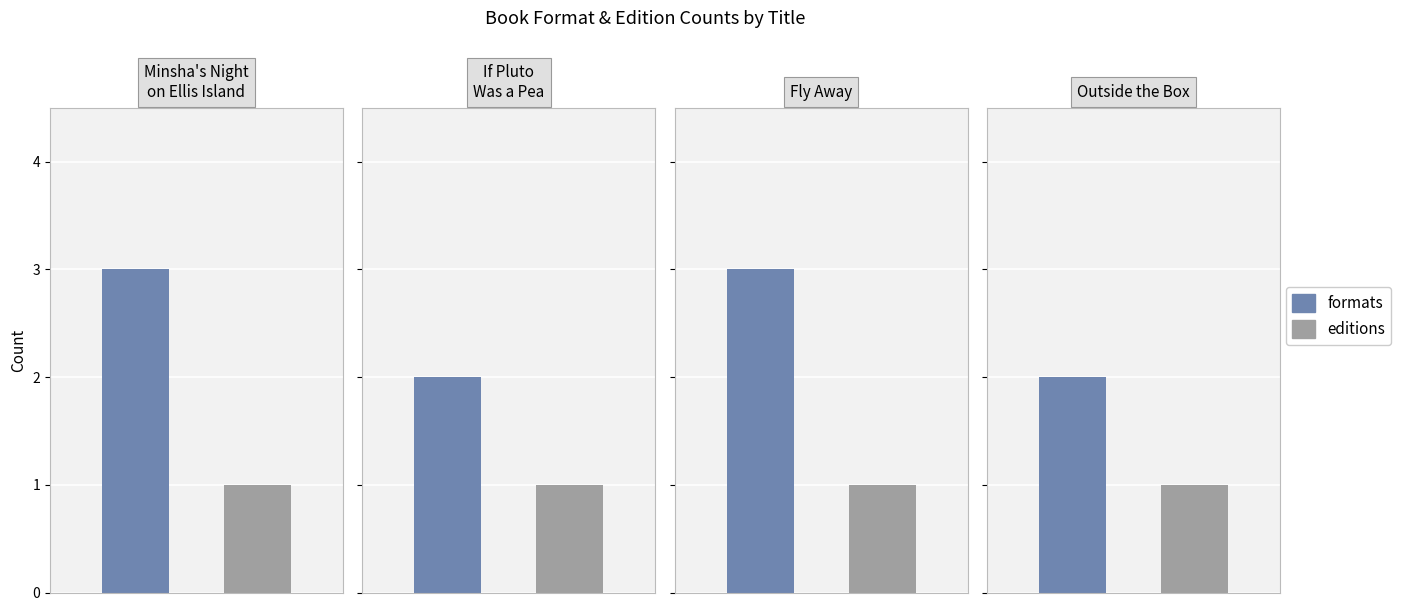

What is the spread (max minus min) of values at Outside the Box?

1